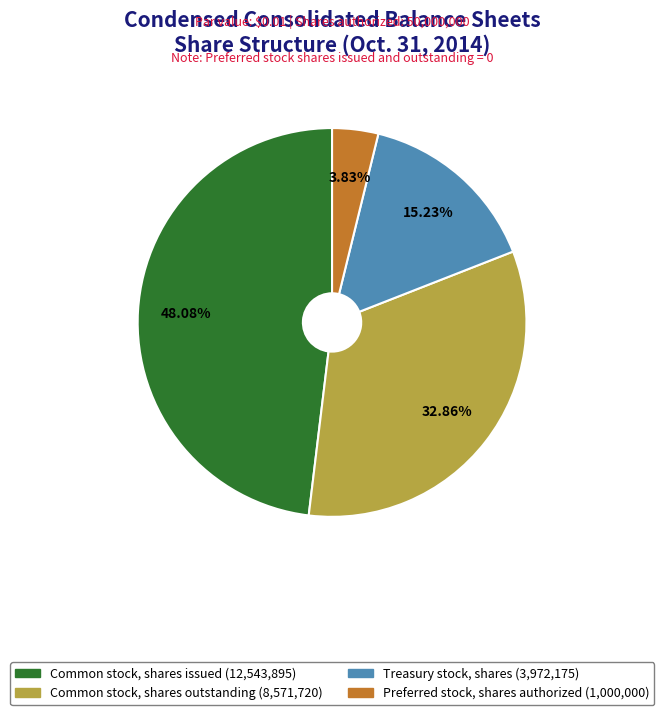

Does any single category account for the majority?

No